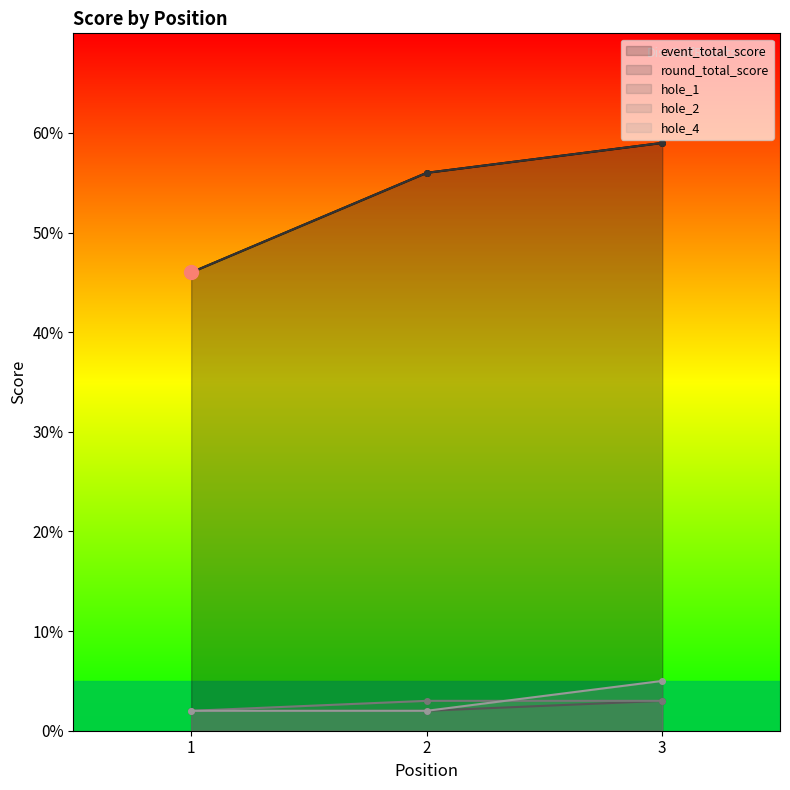

List the series in order of their peak value, highest first.

event_total_score, round_total_score, hole_4, hole_1, hole_2